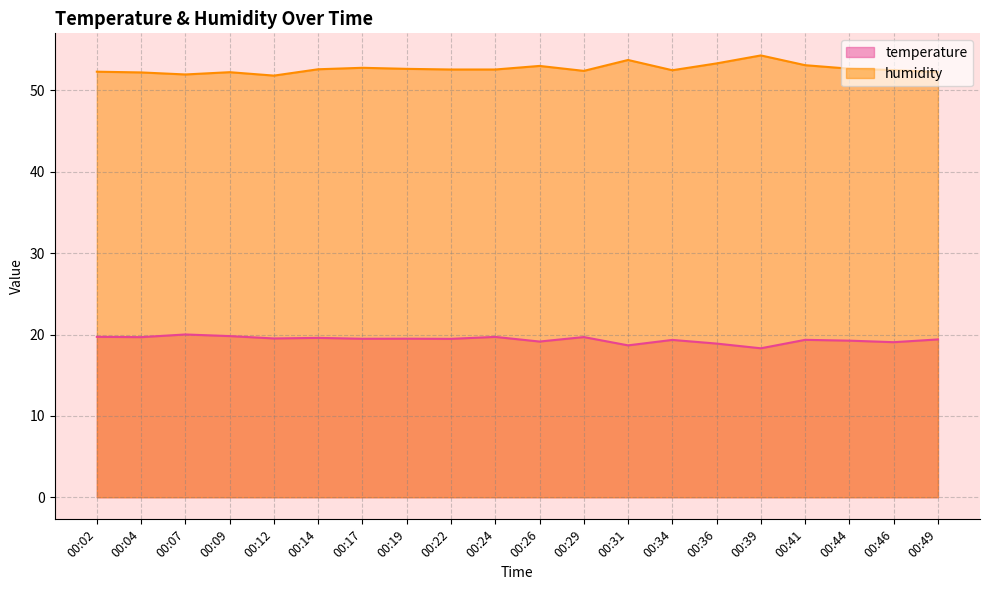

True or false: humidity has more than 2 interior local peaks.

True